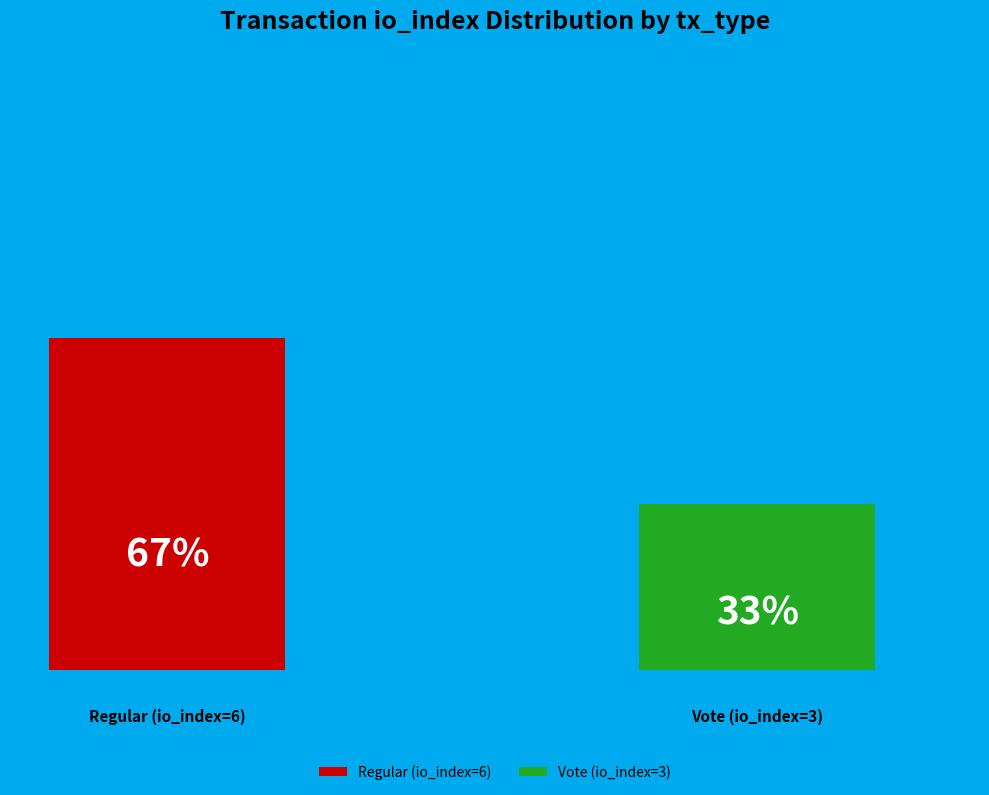

Which category has the biggest portion of the pie?

Regular (io_index=6)